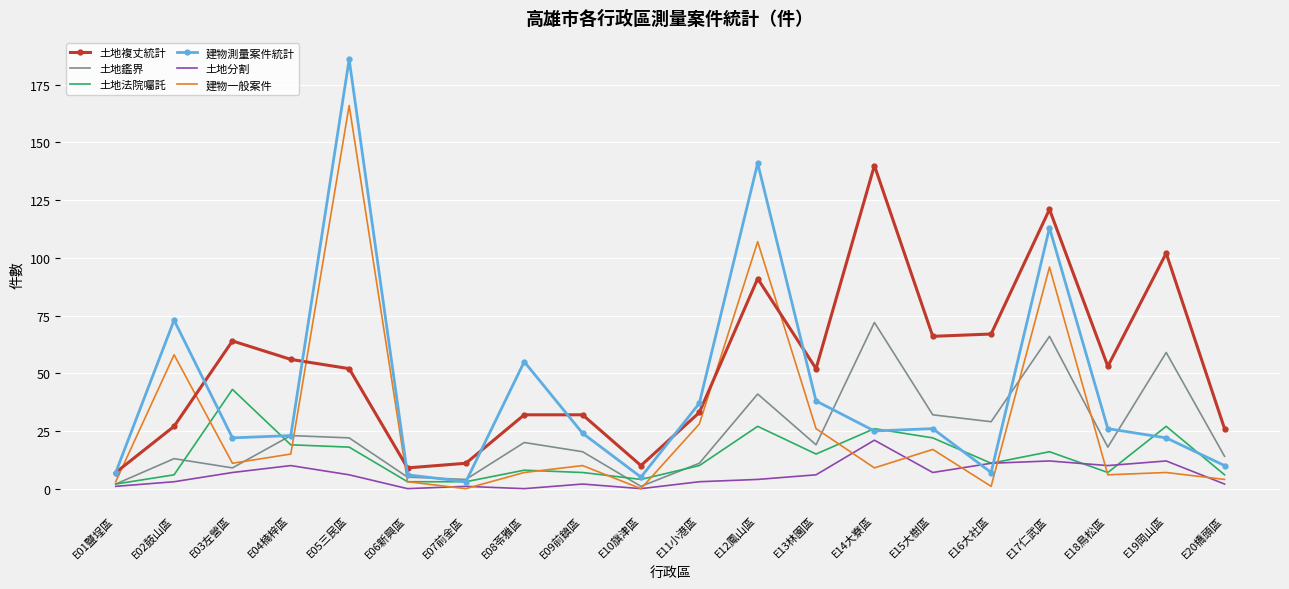

At which label does 土地複丈統計 first exceed 52?

E03左營區